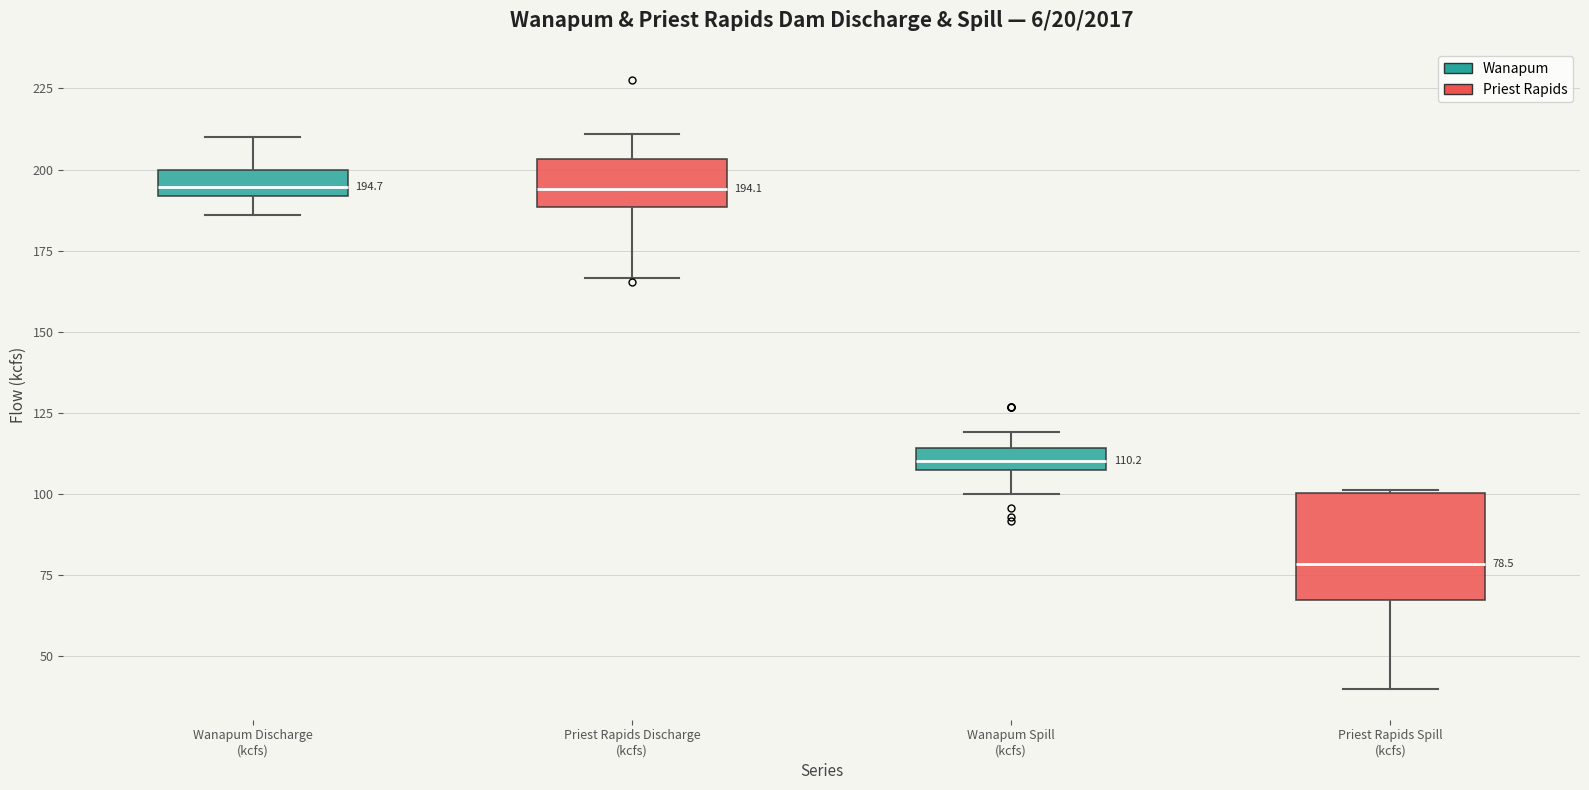

Comparing the boxes themselves (not the whiskers), which one is the tallest?

Priest Rapids Spill (kcfs)